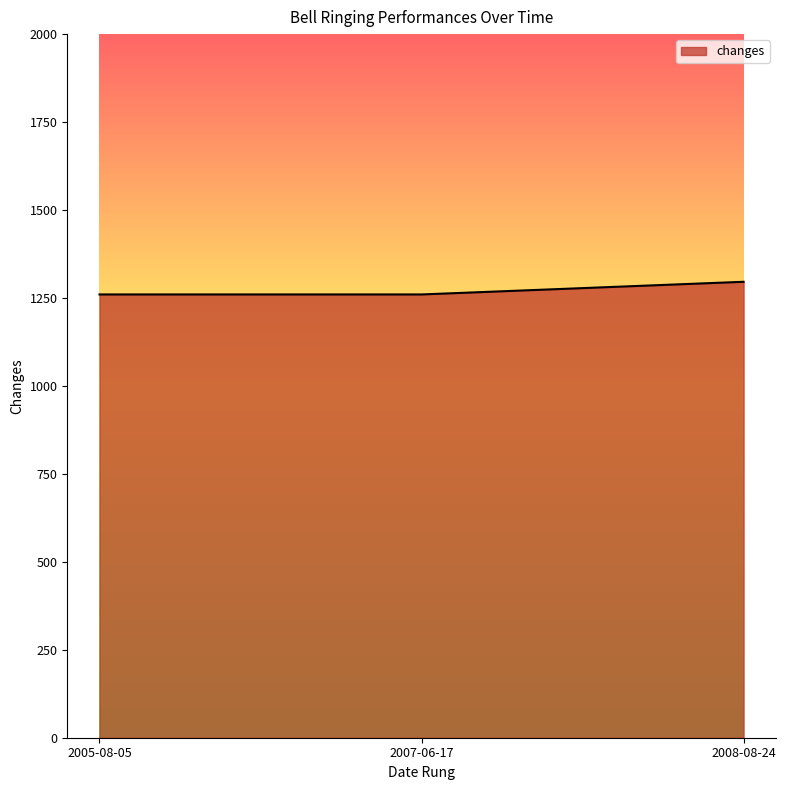

What is the average value?

1272